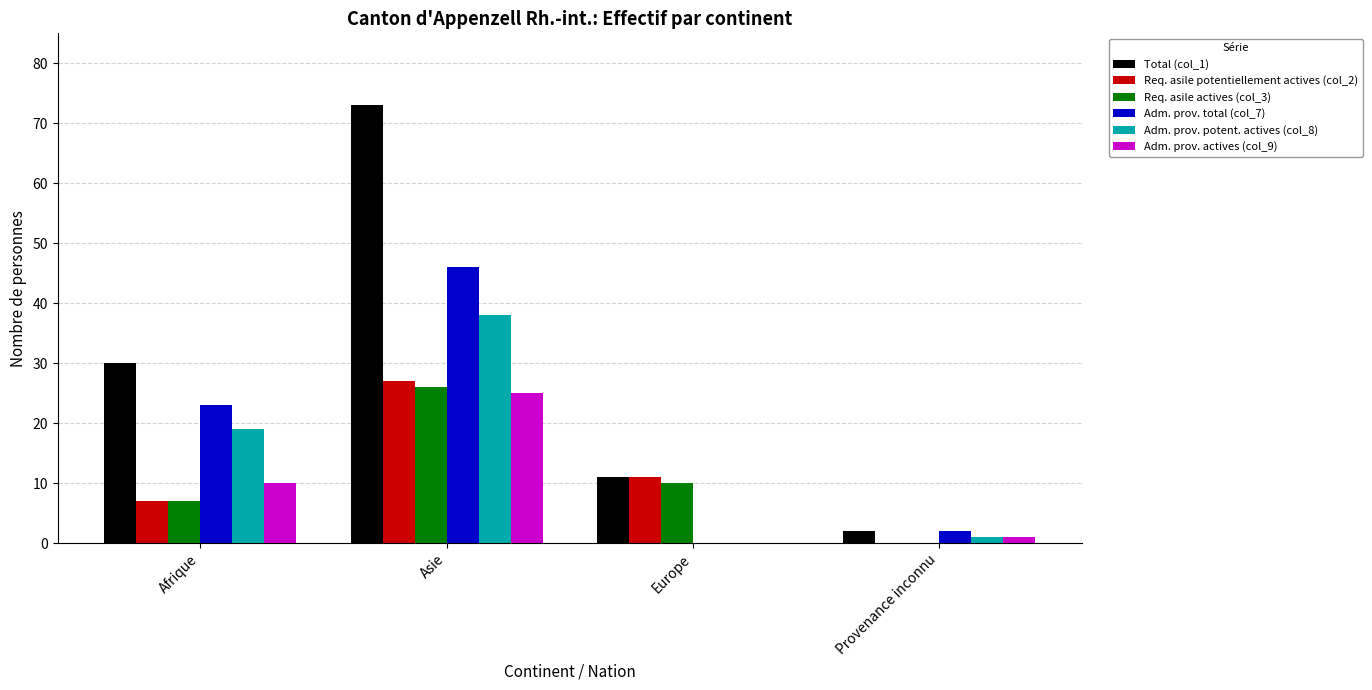

Which series changed the most between Afrique and Asie?

Total (col_1)